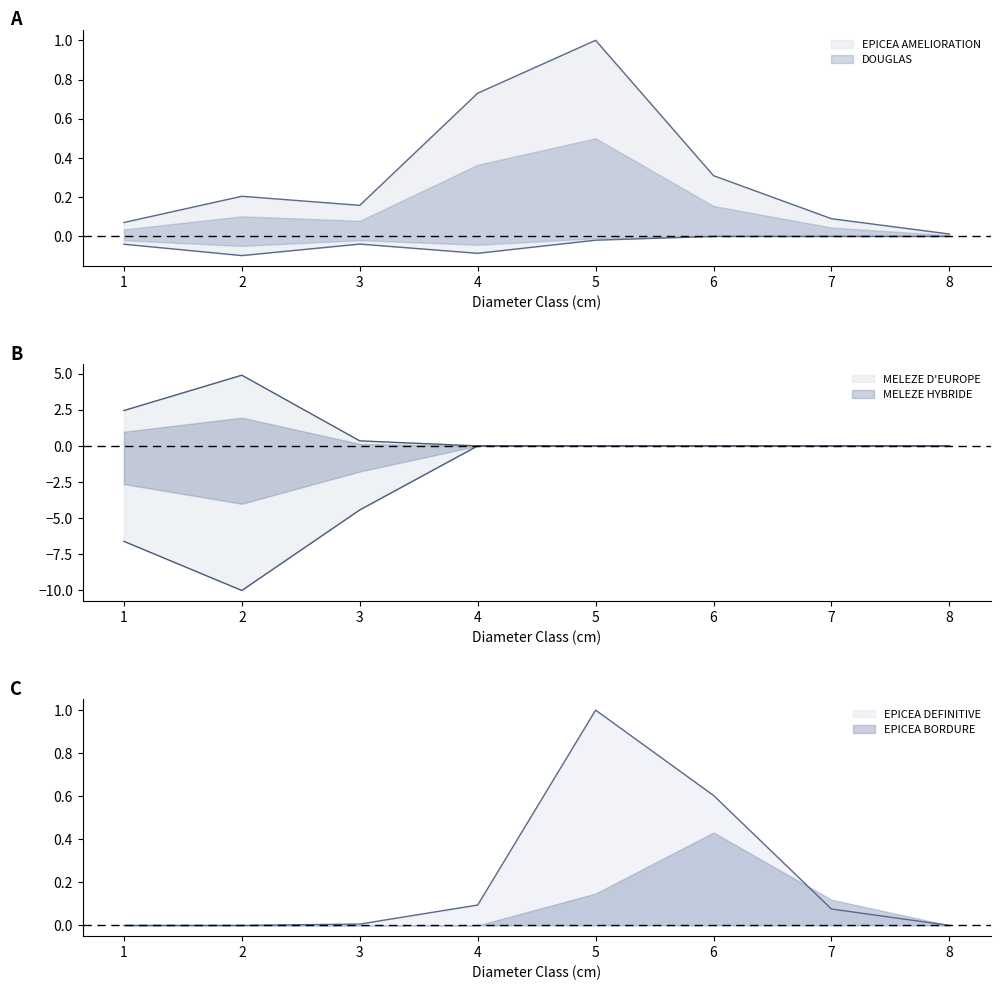

True or false: MELEZE HYBRIDE and MELEZE D EUROPE intersect in this chart.

False